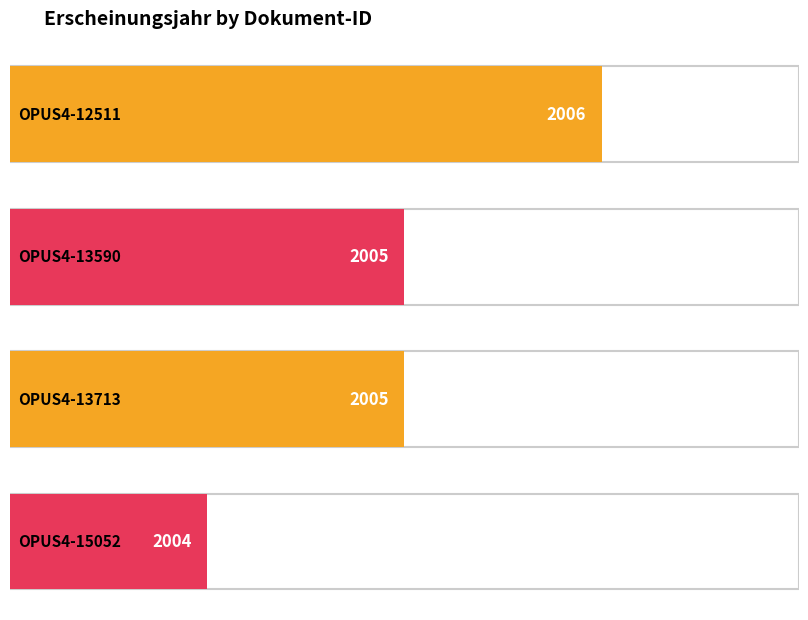

How many values are between 2005 and 2006?

3